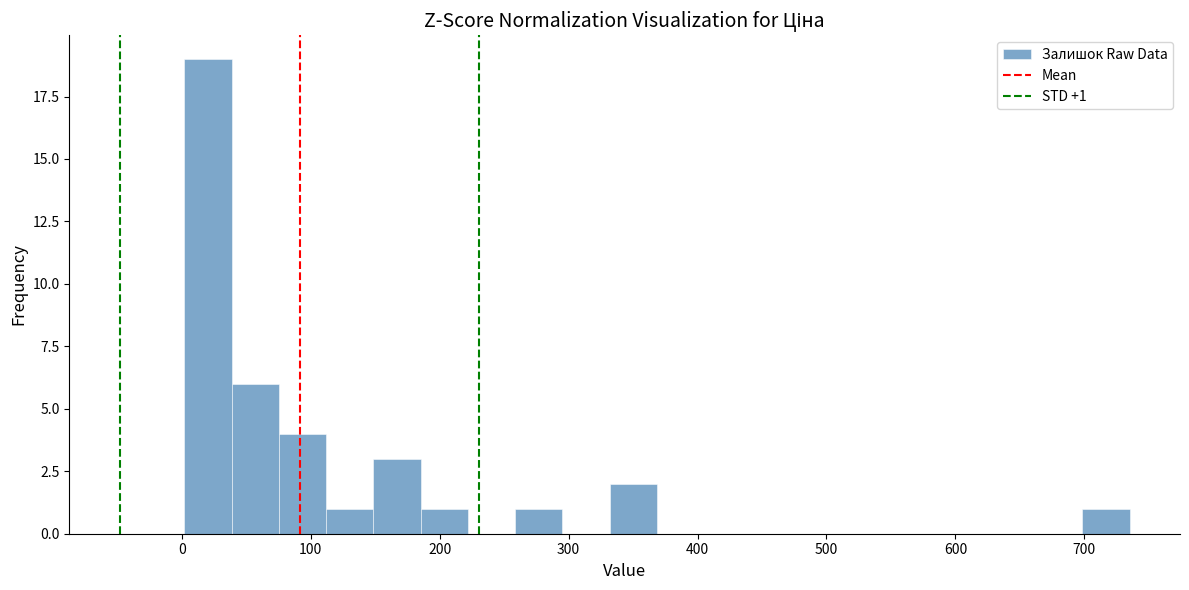

Around what value on the x-axis is the tallest bar? Give the approximate position of its centre, as read against the axis.

20